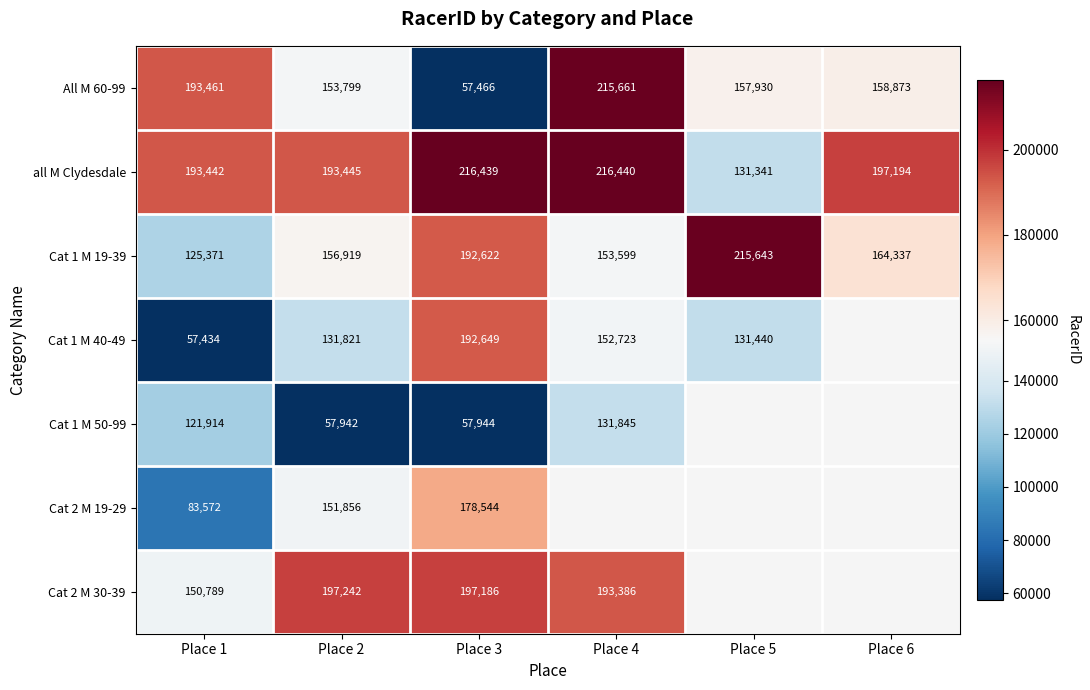

Which category has the highest value in the all M Clydesdale series?

Place 4